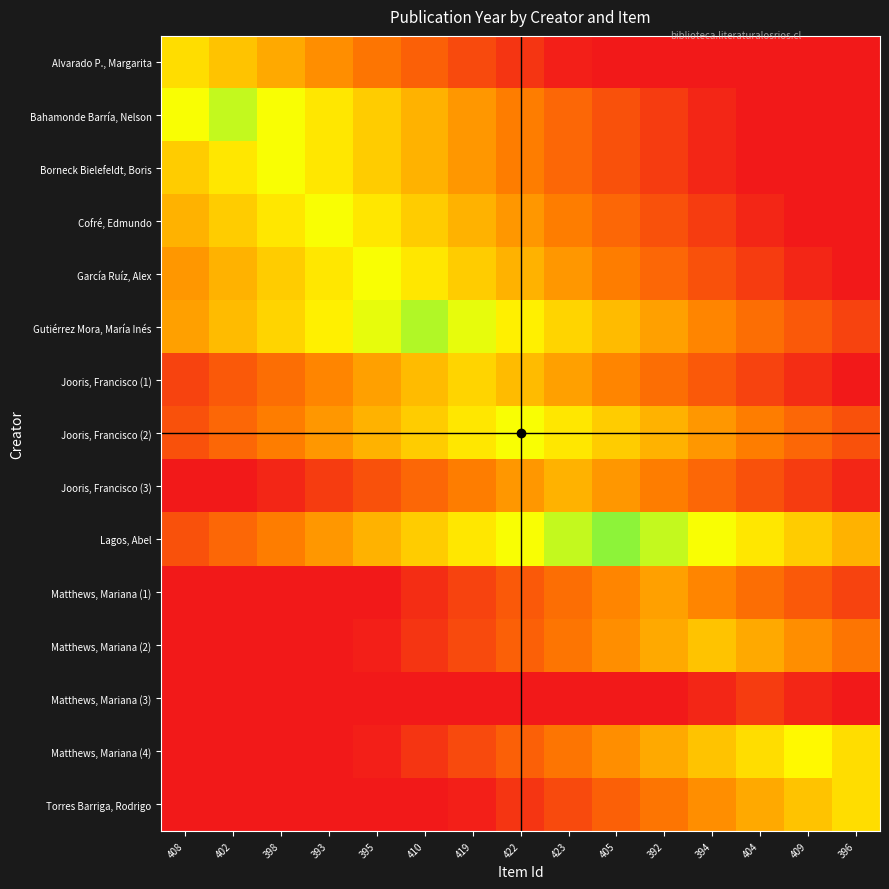

What is the maximum value shown in the chart?

2015